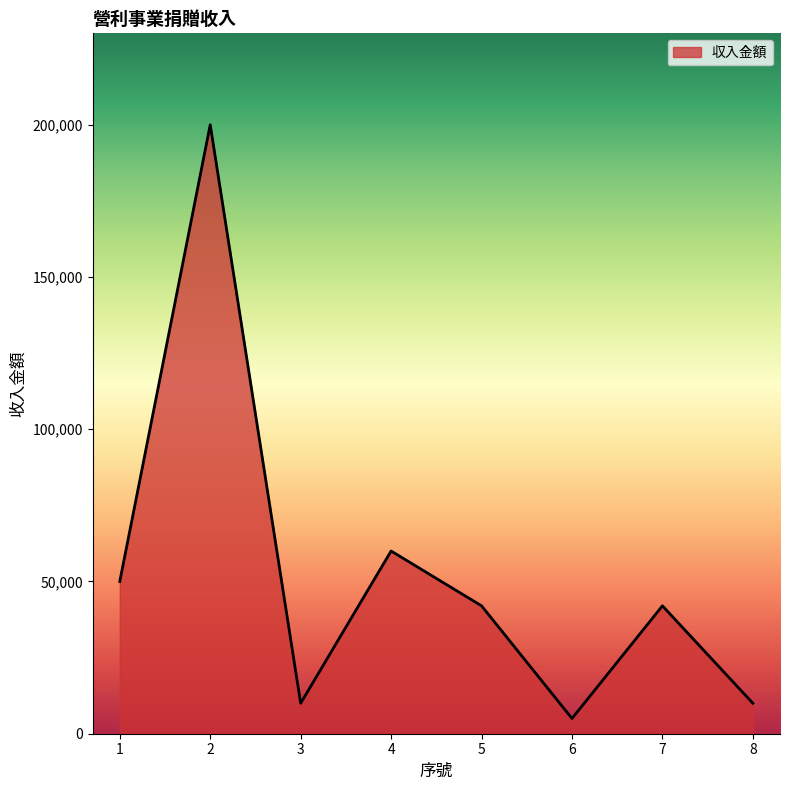

Does the chart display data point markers on the line(s)?

No